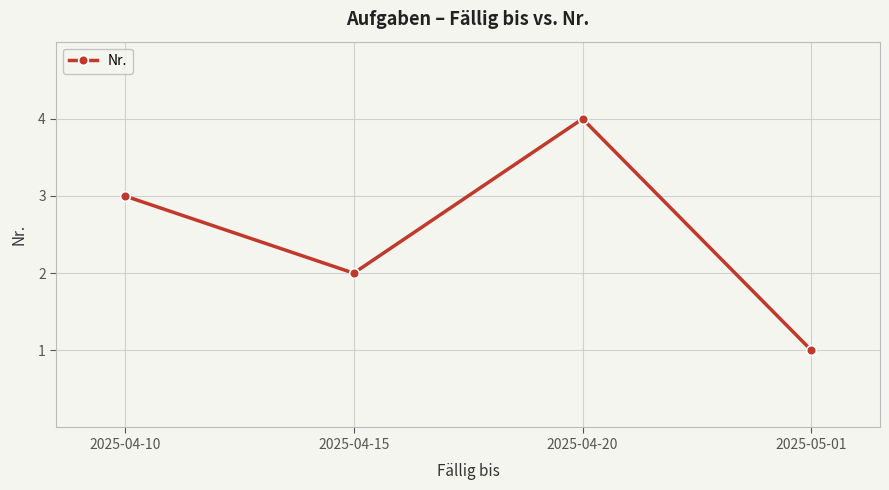

Rank the categories by value from highest to lowest.

2025-04-20, 2025-04-10, 2025-04-15, 2025-05-01